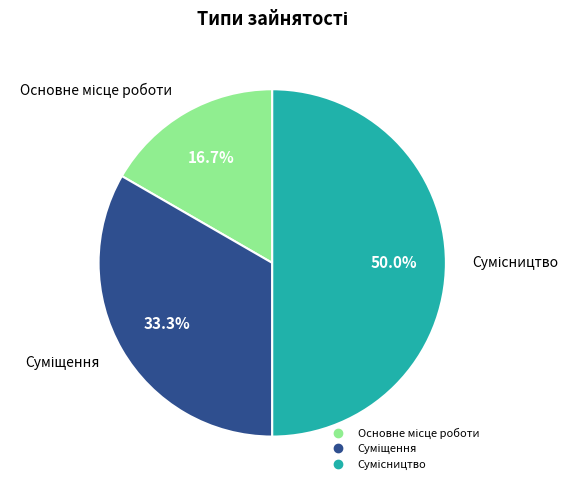

To the nearest percent, what is the combined percentage of Основне місце роботи and Суміщення?

50%